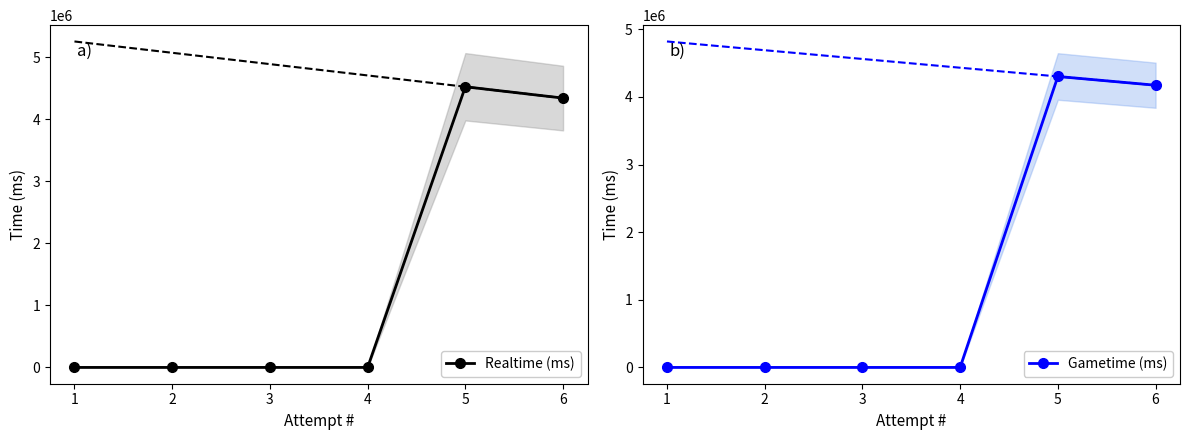

Where is the first local maximum for Gametime (ms)?

5